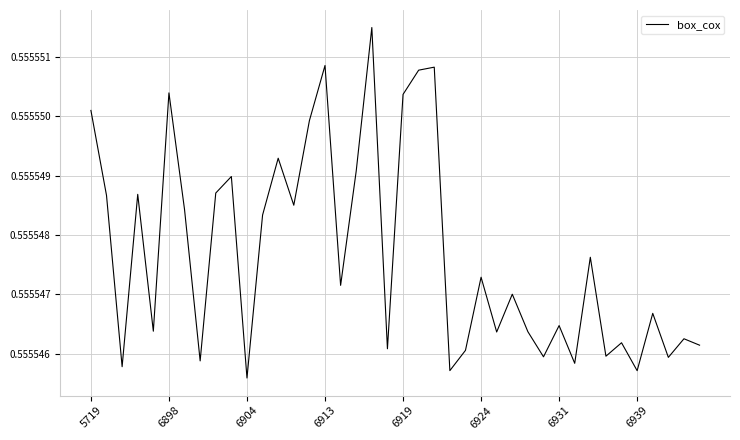

List the labels in order of value, largest first.

18, 15, 22, 21, 6924, 20, 5719, 14, 12, 17, 9, 8, 6913, 6898, 13, 6931, 11, 32, 25, 16, 27, 36, 30, 6919, 28, 26, 38, 34, 39, 19, 24, 33, 29, 37, 6939, 31, 6904, 23, 35, 10